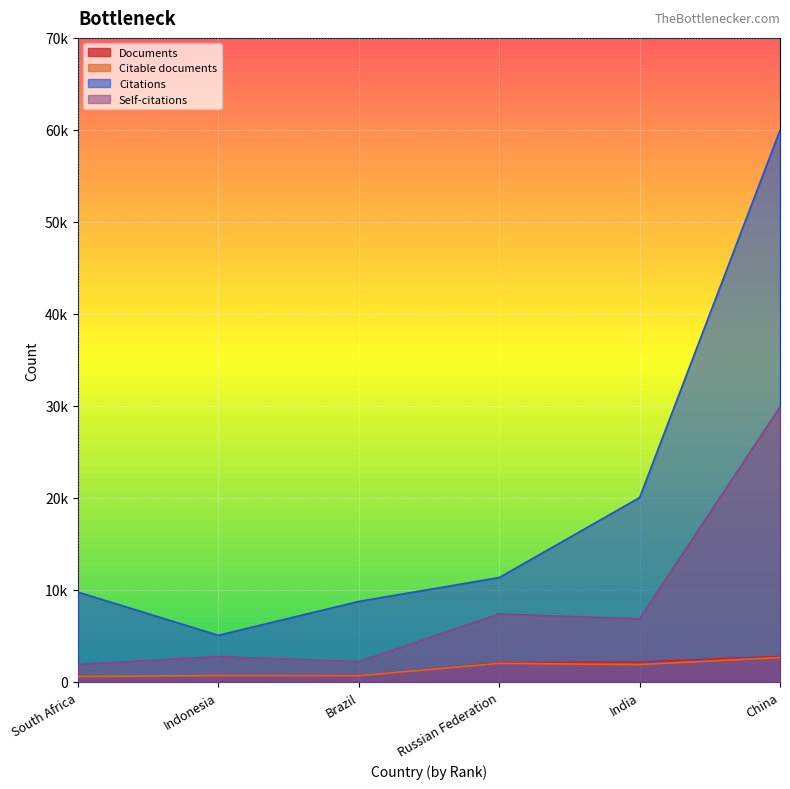

How many values in the Citations series are below 11342?

3